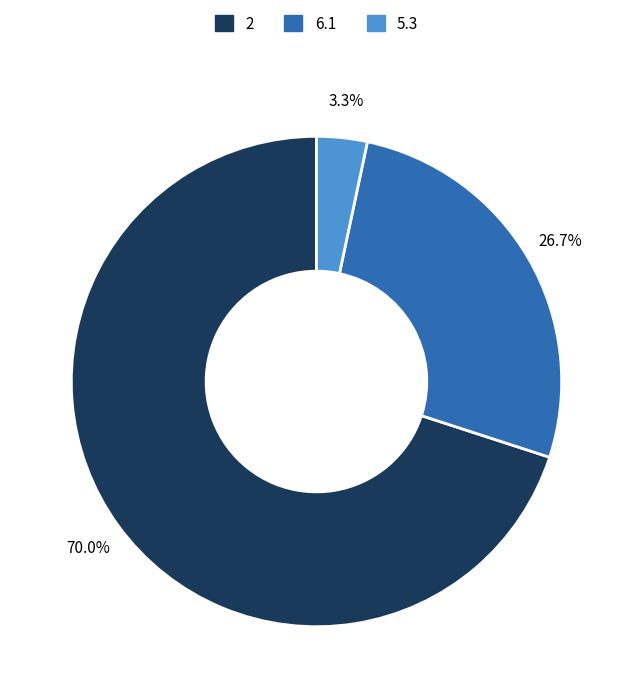

Which category has the biggest portion of the pie?

2